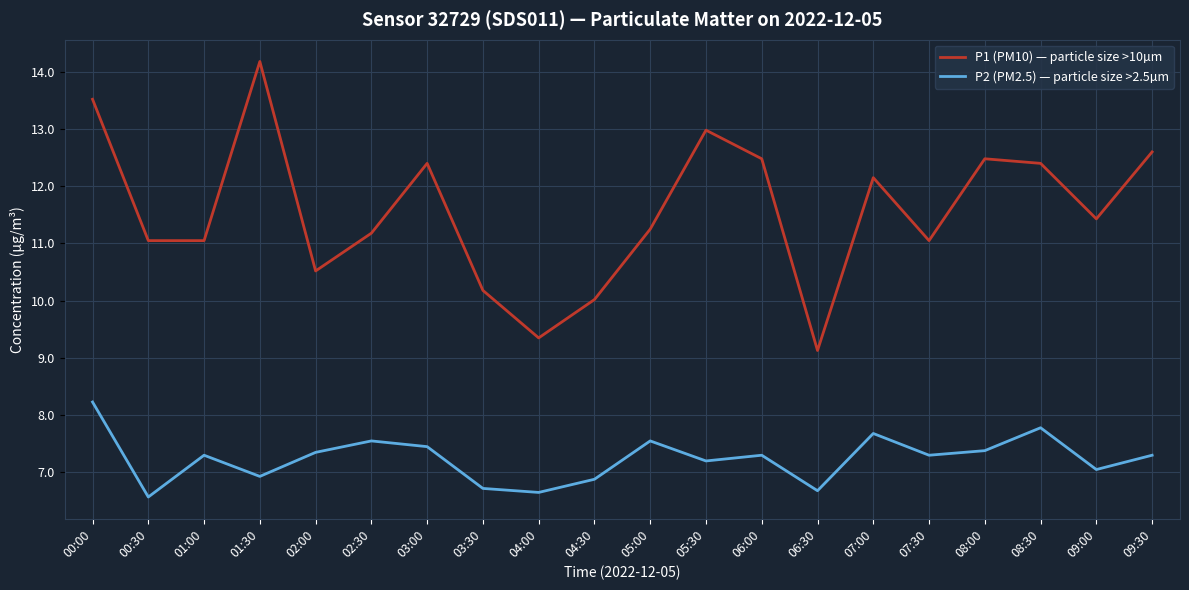

True or false: P2 (PM2.5) — particle size >2.5µm has a value of 10.8 at 03:00.

False